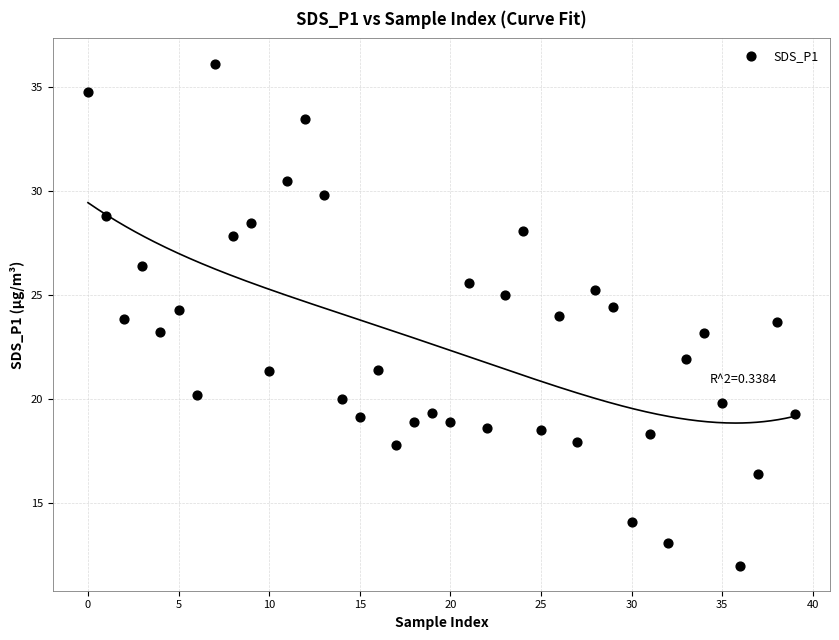

What is the range of Y values (max minus min)?

24.1